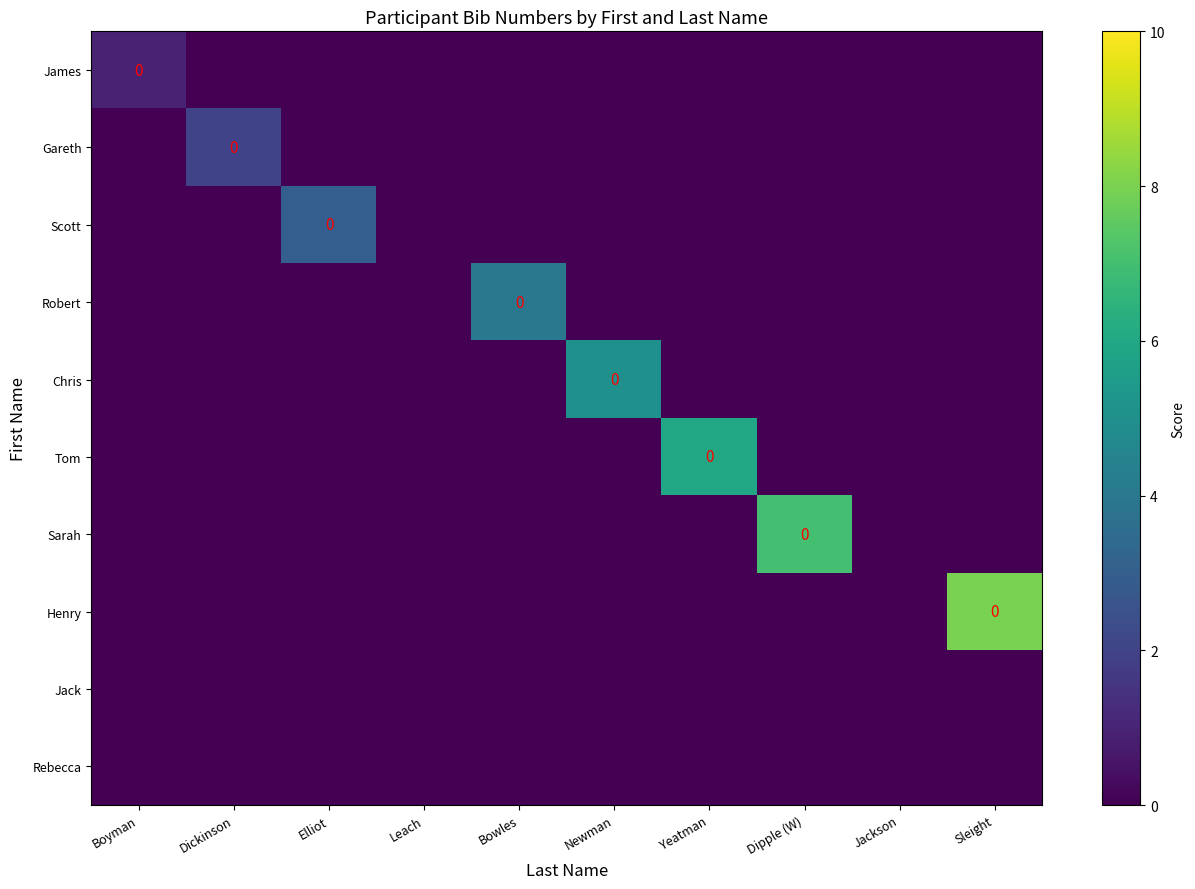

Is the value of Chris at Jackson greater than the value of Henry at Dickinson?

No